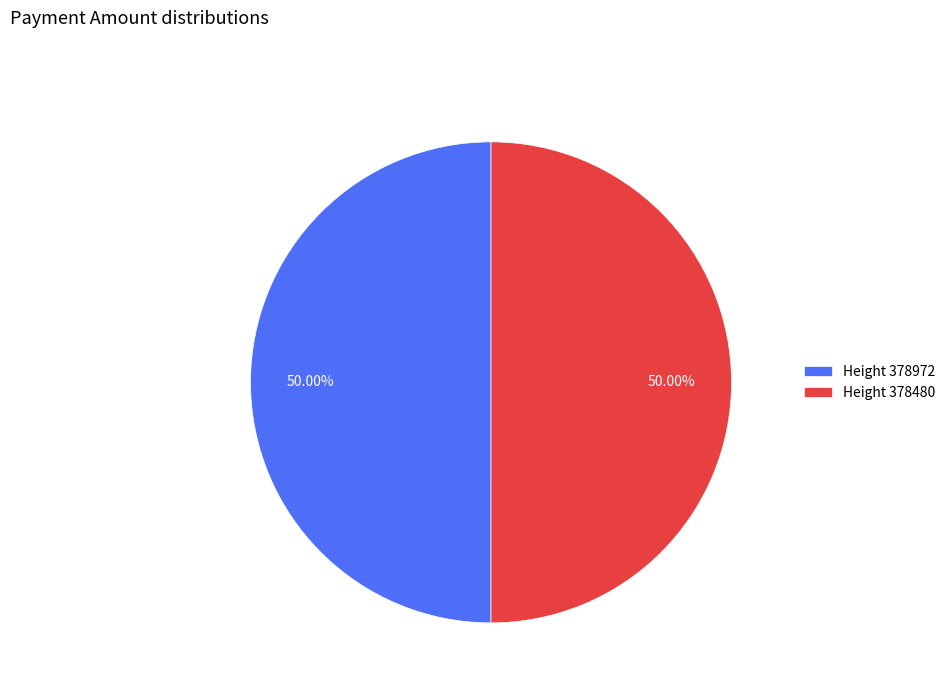

Approximately how many times larger is the value at Height 378972 compared to Height 378480?

1.0